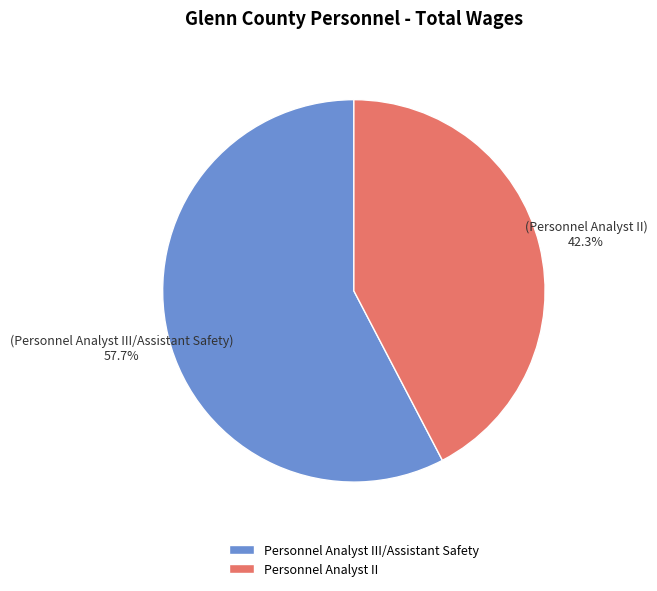

Which slice represents more than half of the pie?

Personnel Analyst III/Assistant Safety